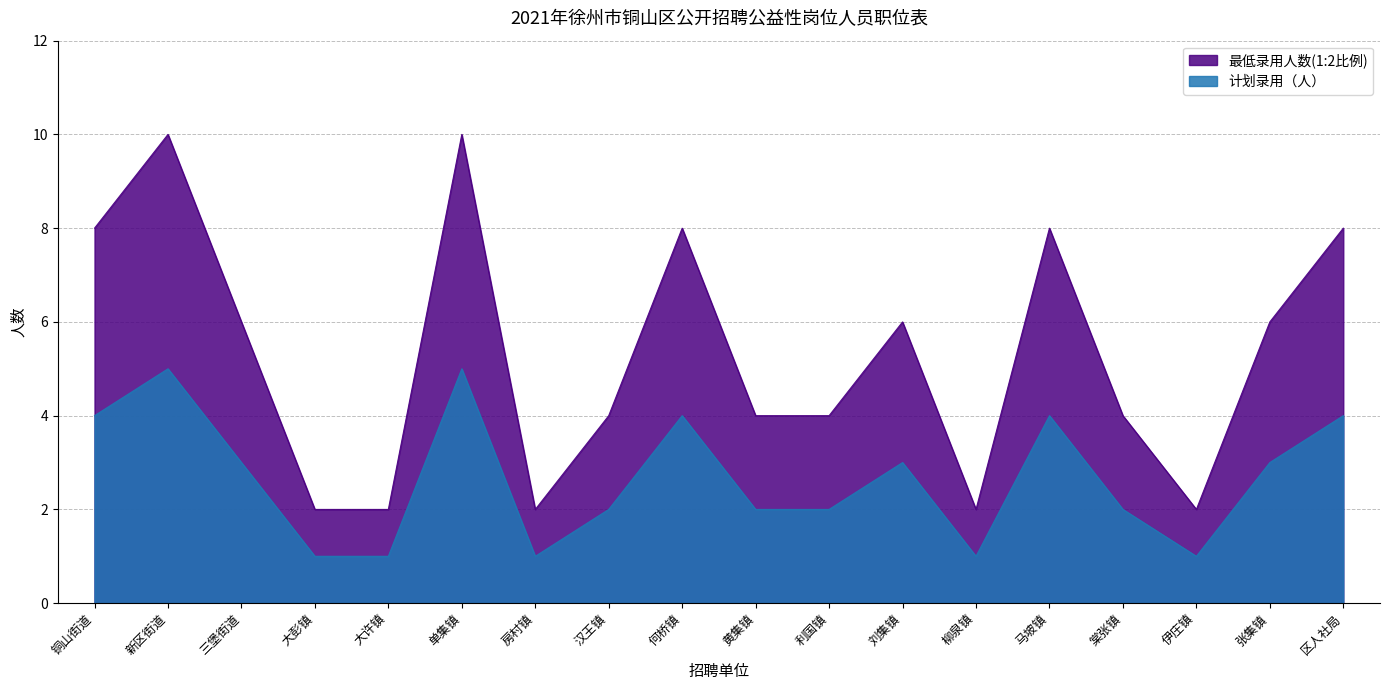

At 单集镇, list the series in order from smallest to largest.

计划录用（人）, 最低录用人数(1:2比例)